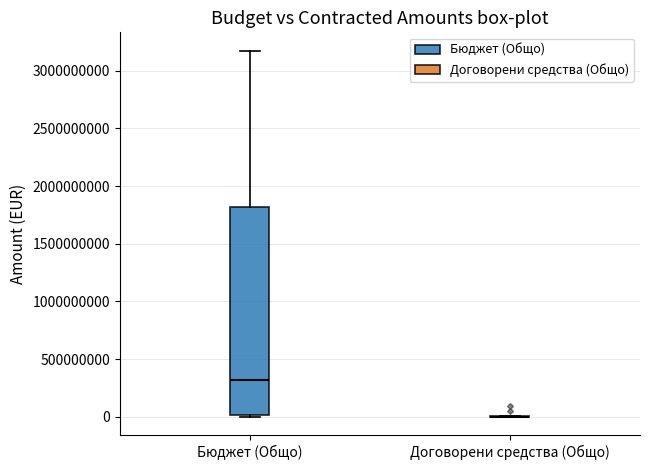

Which box is the tallest, from its lower edge to its upper edge?

Бюджет (Общо)